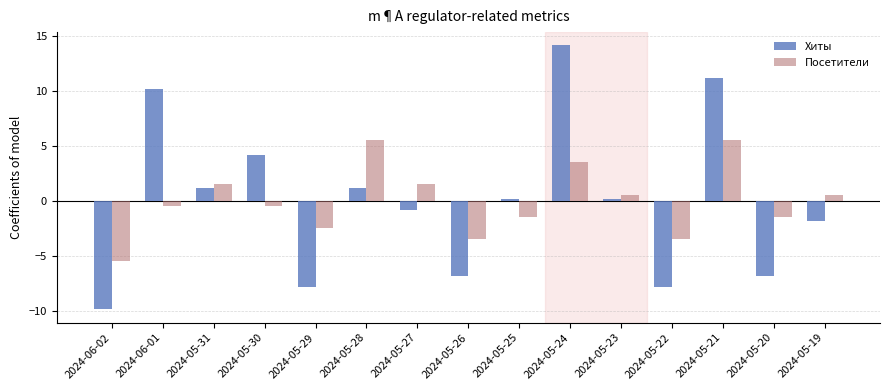

Reading left to right, transcribe all the data shown in this chart.

Хиты: 2024-06-02=-9.9	2024-06-01=10.1	2024-05-31=1.1	2024-05-30=4.1	2024-05-29=-7.9	2024-05-28=1.1	2024-05-27=-0.9	2024-05-26=-6.9	2024-05-25=0.1	2024-05-24=14.1	2024-05-23=0.1	2024-05-22=-7.9	2024-05-21=11.1	2024-05-20=-6.9	2024-05-19=-1.9
Посетители: 2024-06-02=-5.5	2024-06-01=-0.5	2024-05-31=1.5	2024-05-30=-0.5	2024-05-29=-2.5	2024-05-28=5.5	2024-05-27=1.5	2024-05-26=-3.5	2024-05-25=-1.5	2024-05-24=3.5	2024-05-23=0.5	2024-05-22=-3.5	2024-05-21=5.5	2024-05-20=-1.5	2024-05-19=0.5